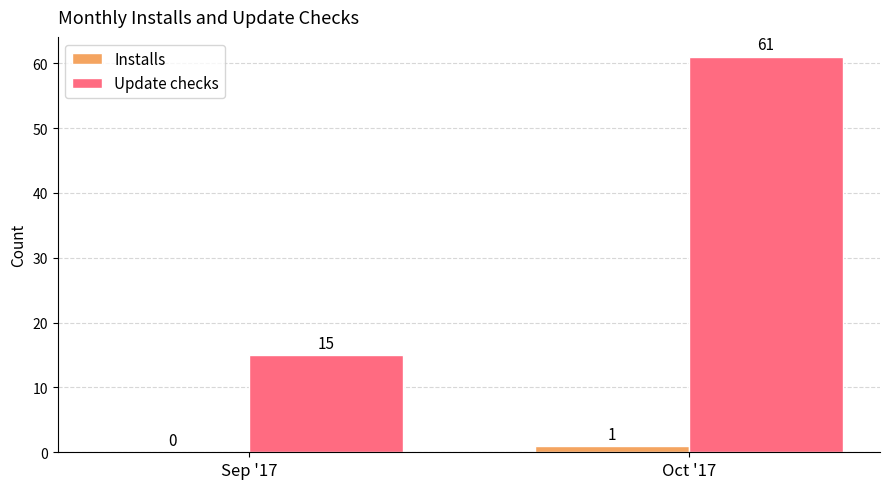

Which category has the highest value in the Installs series?

Oct '17